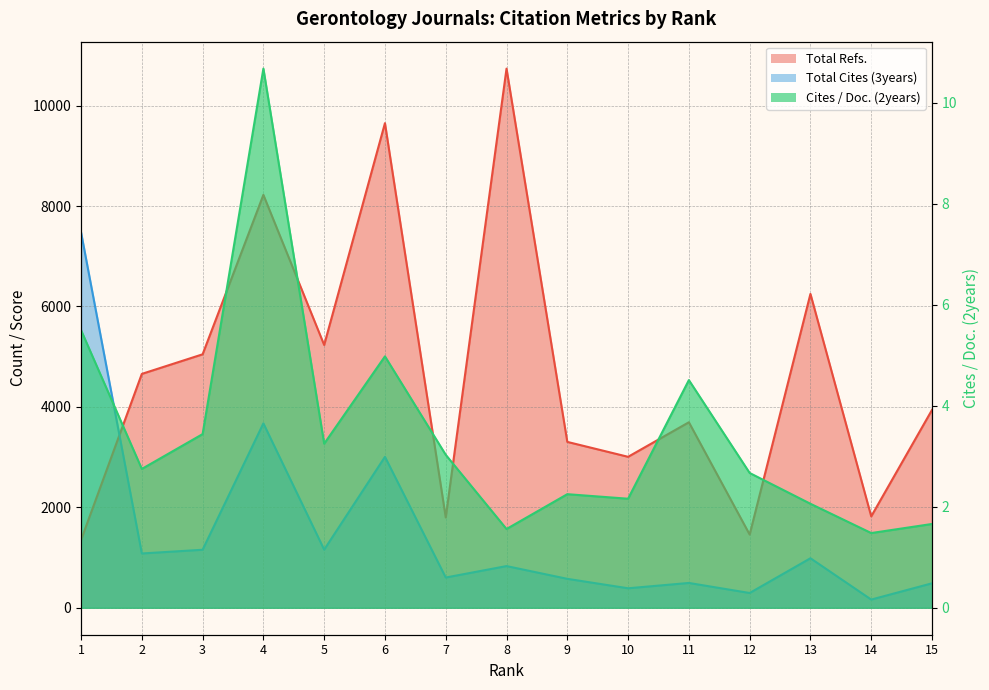

What is the average value of the Total Refs. series?

4677.5